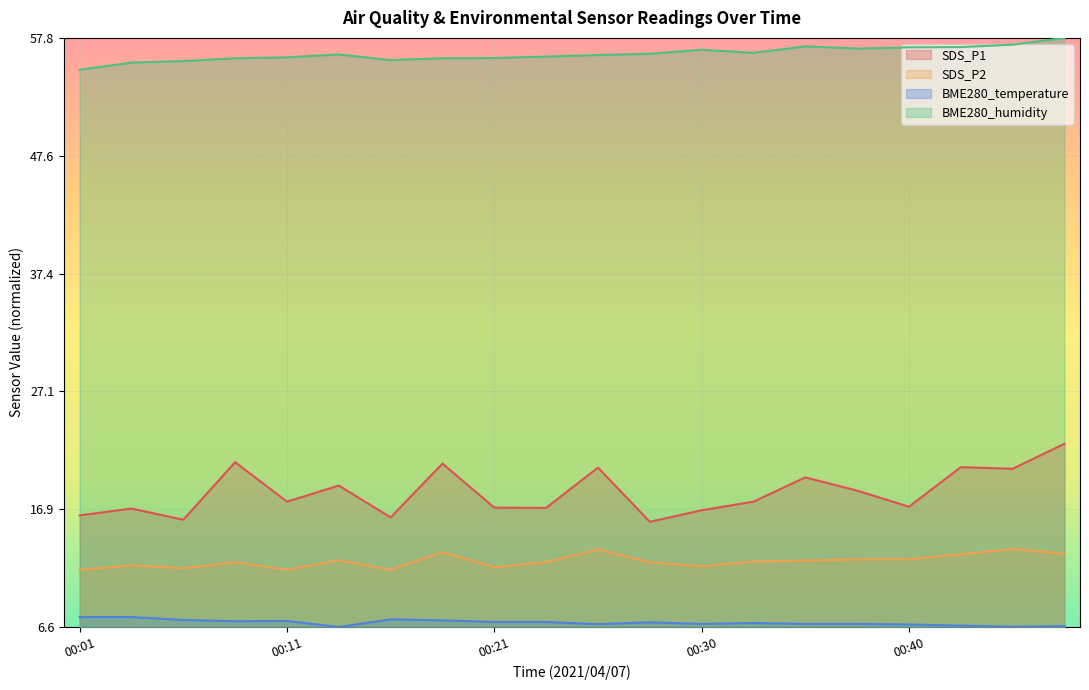

True or false: BME280_temperature and SDS_P2 intersect in this chart.

False